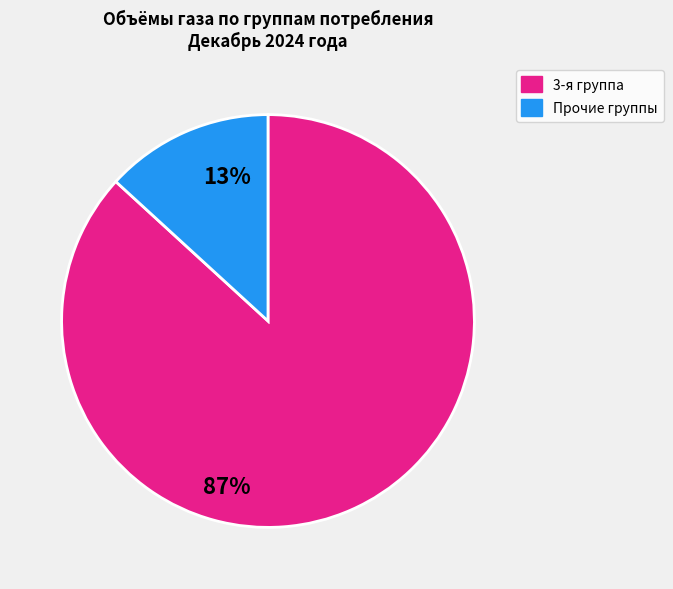

How many slices are in this pie chart?

2